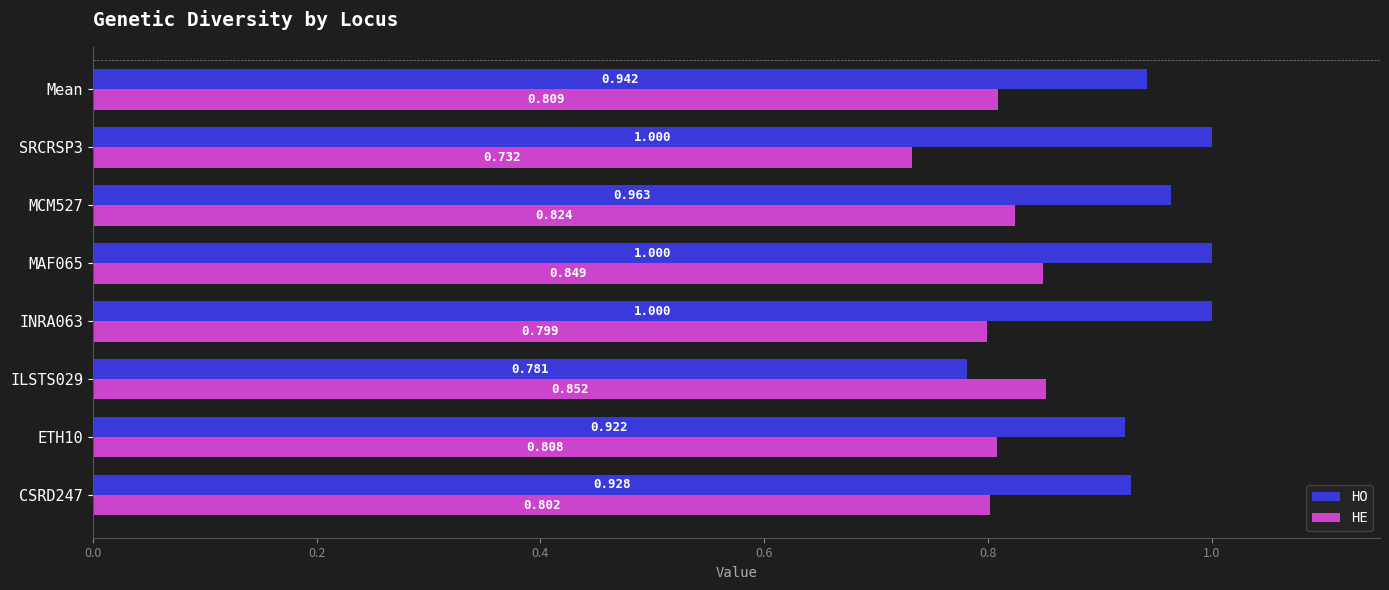

Between INRA063 and MAF065, which series saw the biggest shift?

HE